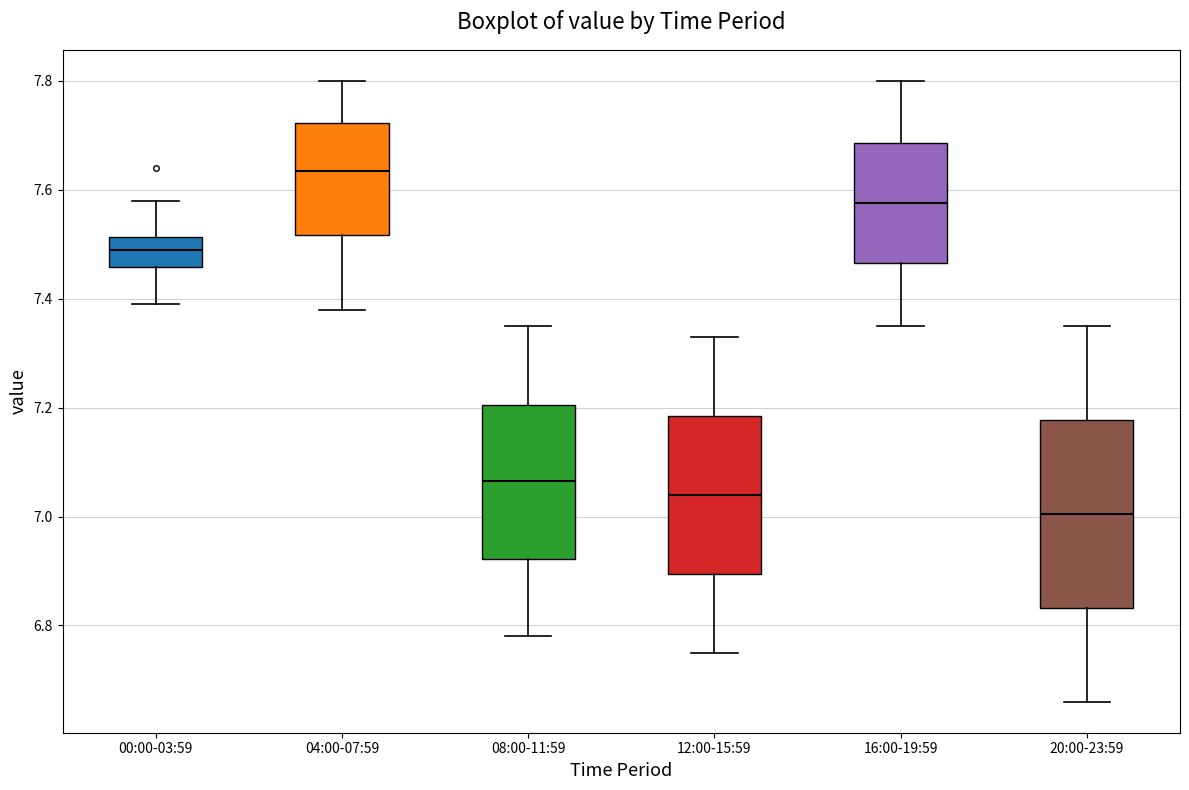

Reading left to right, read every box against the y-axis: the position of its median line, the range the box covers, and the ends of its whiskers. The values are not printed on the chart, so give them approximately, as read against the axis.

00:00-03:59: median 7.50, box 7.46 to 7.52, whiskers 7.40 to 7.58
04:00-07:59: median 7.64, box 7.52 to 7.72, whiskers 7.38 to 7.80
08:00-11:59: median 7.06, box 6.92 to 7.20, whiskers 6.78 to 7.36
12:00-15:59: median 7.04, box 6.90 to 7.18, whiskers 6.76 to 7.34
16:00-19:59: median 7.58, box 7.46 to 7.68, whiskers 7.36 to 7.80
20:00-23:59: median 7.00, box 6.84 to 7.18, whiskers 6.66 to 7.36